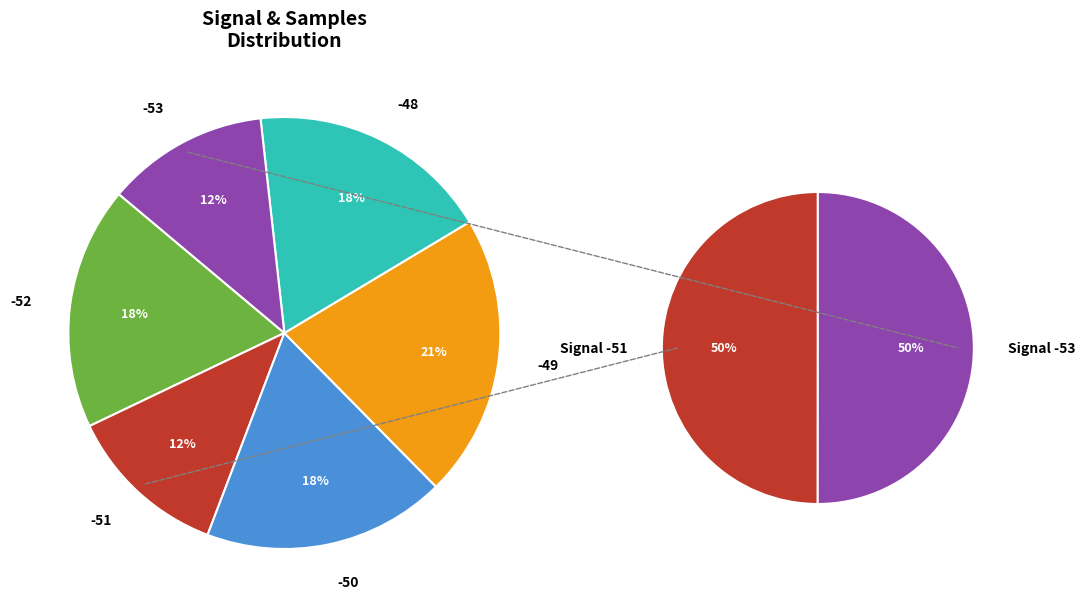

Is the sum of -50 and -53 greater than half?

No